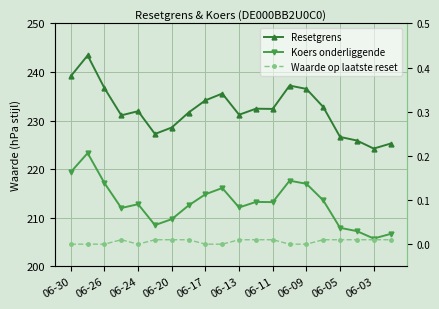

What are all the series names shown in the legend?

Resetgrens, Koers onderliggende, Waarde op laatste reset